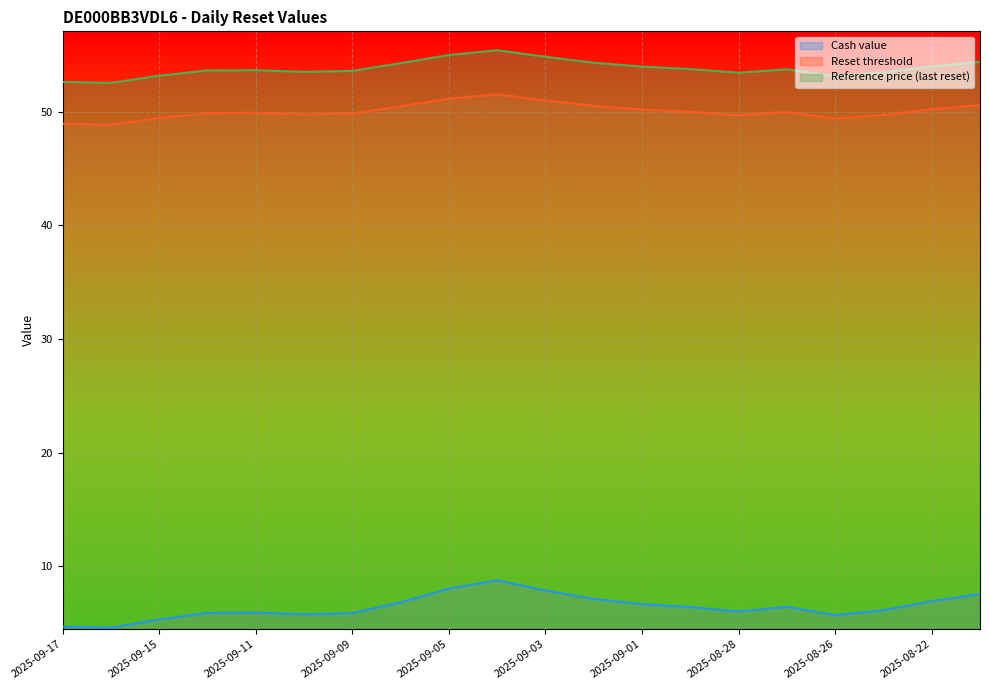

Reading left to right, transcribe all the data shown in this chart.

Cash value: 4.7	4.6	5.3	5.9	5.9	5.8	5.9	6.8	8.0	8.8	7.9	7.1	6.7	6.4	6.0	6.4	5.7	6.2	6.9	7.6
Reset threshold: 48.9	48.8	49.4	49.9	49.9	49.8	49.8	50.5	51.1	51.5	51.0	50.5	50.2	50.0	49.7	50.0	49.4	49.7	50.2	50.6
Reference price (last reset): 52.6	52.5	53.2	53.6	53.6	53.5	53.6	54.3	55.0	55.4	54.8	54.3	54.0	53.7	53.4	53.7	53.1	53.4	54.0	54.4